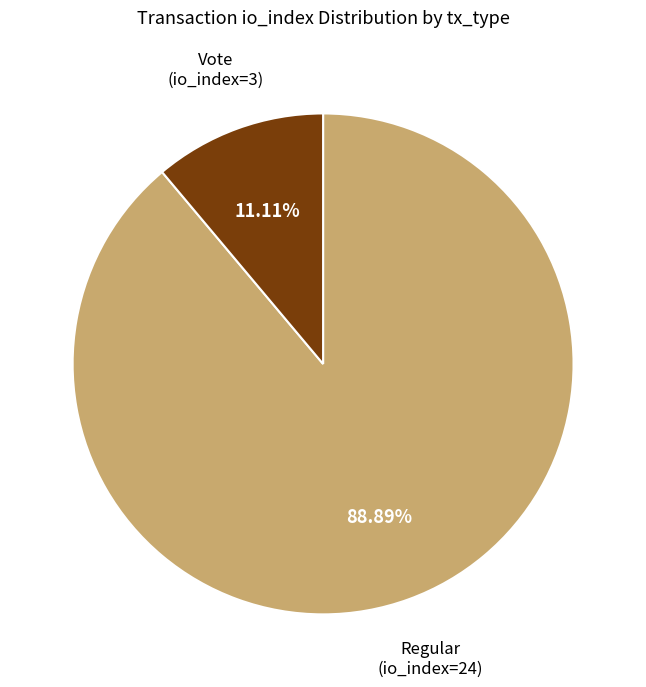

Is there any slice that represents more than half of the pie?

Yes